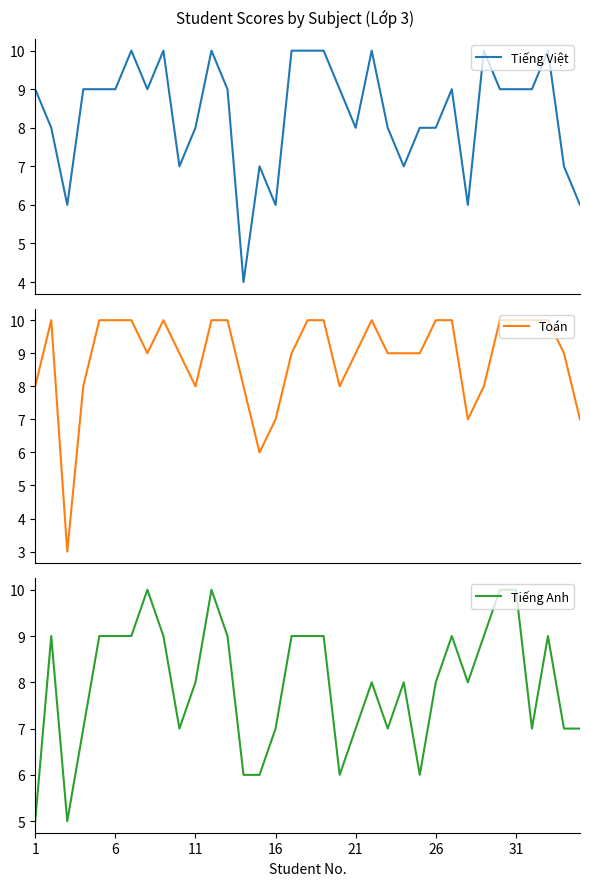

How many interior local valleys does the Toán series have?

6